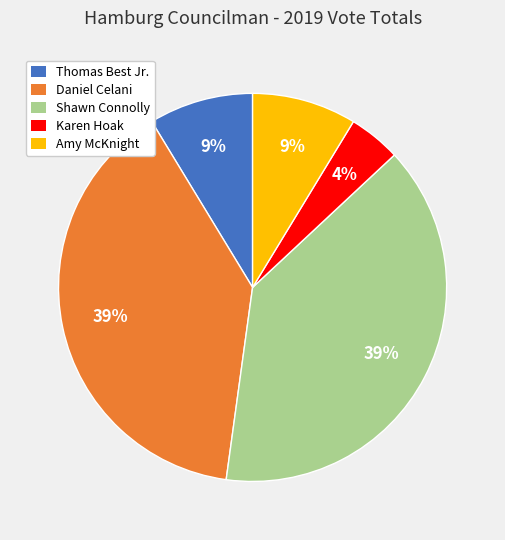

Does Shawn Connolly represent more than half of the total?

No